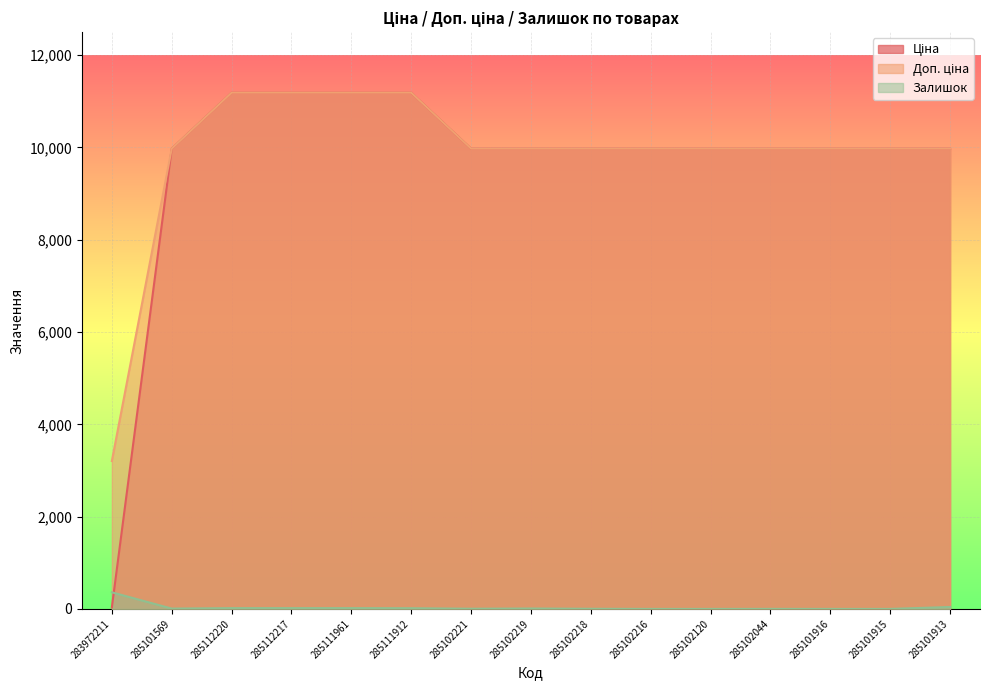

Reading left to right, what are all the values shown in this chart?

Ціна: 32.0	9975.0	11188.2	11188.2	11188.2	11188.2	9975.0	9975.0	9975.0	9975.0	9975.0	9975.0	9975.0	9975.0	9975.0
Доп. ціна: 3205.0	9975.0	11188.2	11188.2	11188.2	11188.2	9975.0	9975.0	9975.0	9975.0	9975.0	9975.0	9975.0	9975.0	9975.0
Залишок: 360.0	7.0	17.0	17.0	17.0	15.0	4.0	9.0	3.0	0.0	0.0	1.0	0.0	0.0	42.0